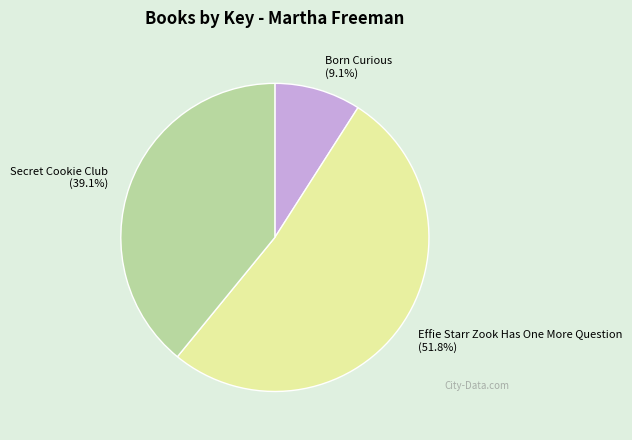

What is the total percentage of Secret Cookie Club and Born Curious?

48.2%